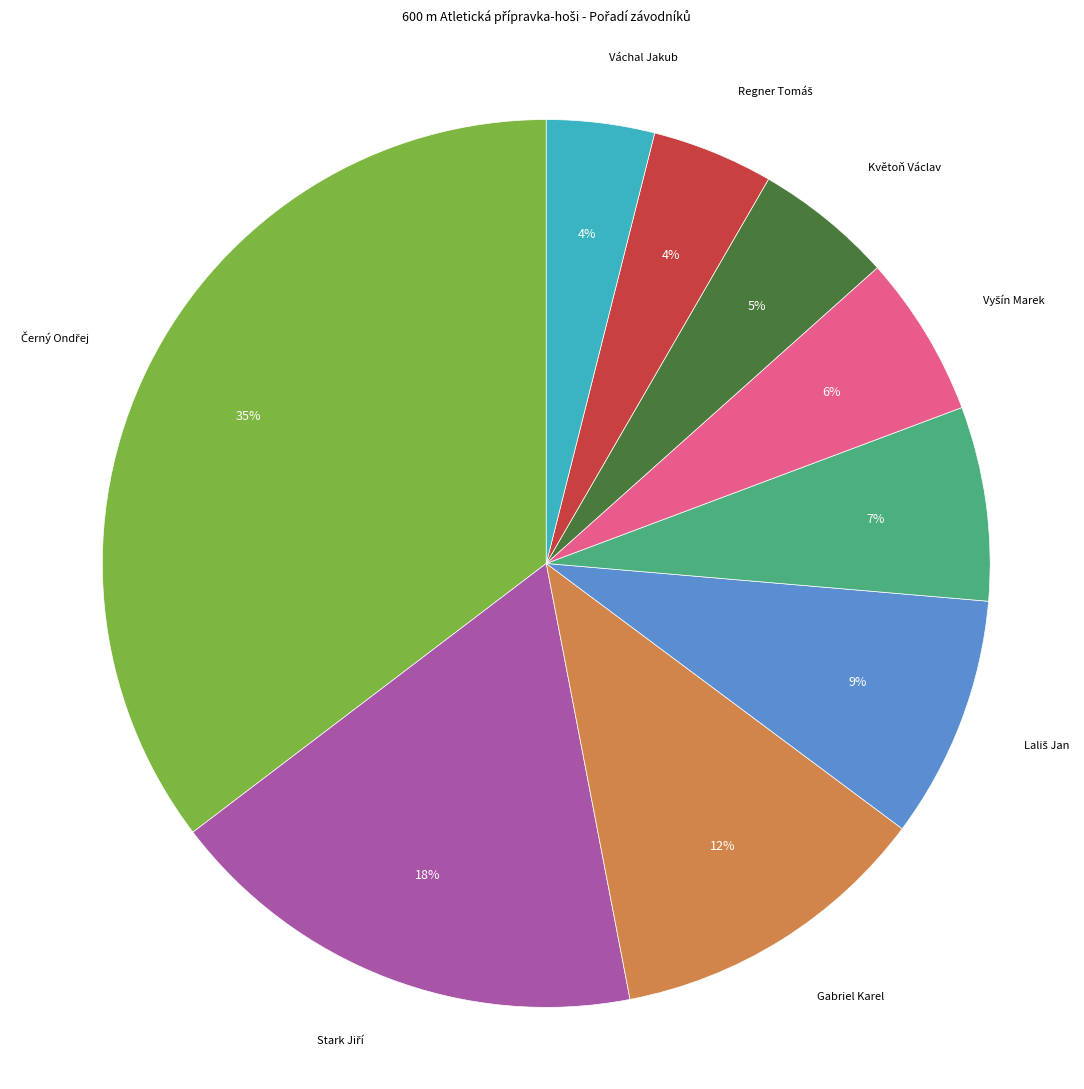

Is there any slice that represents more than half of the pie?

No